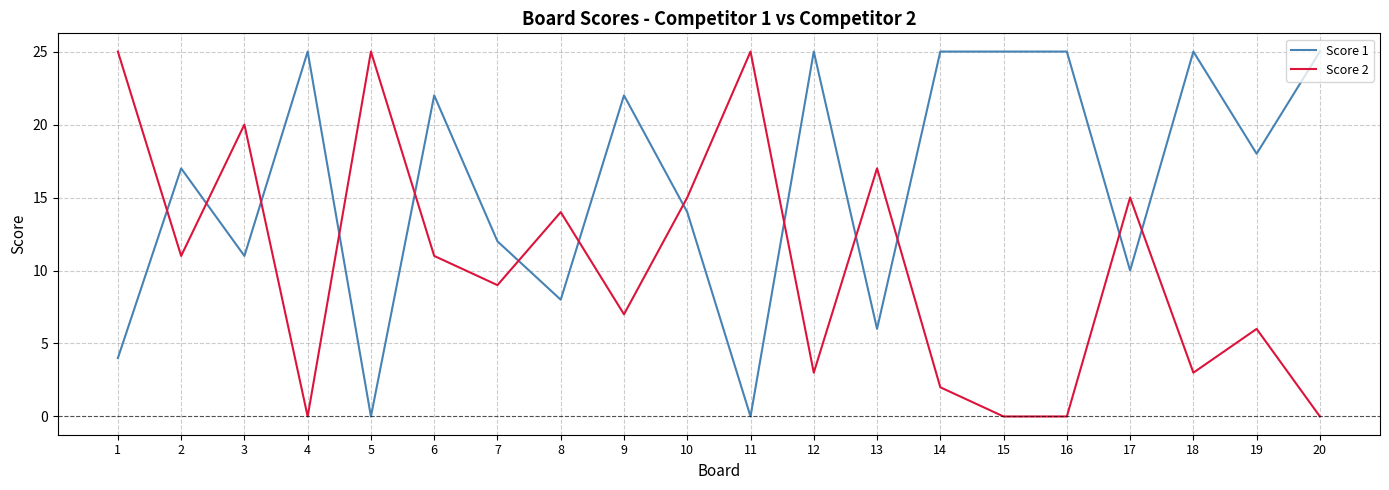

What is the difference between the second highest and minimum values in the Score 1 series?

25